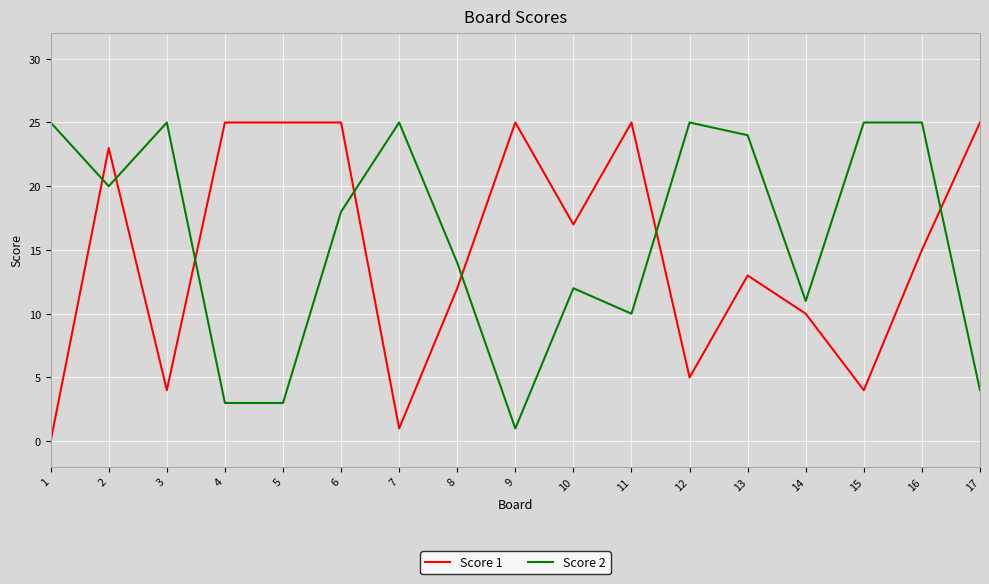

How many lines are shown in the chart?

2